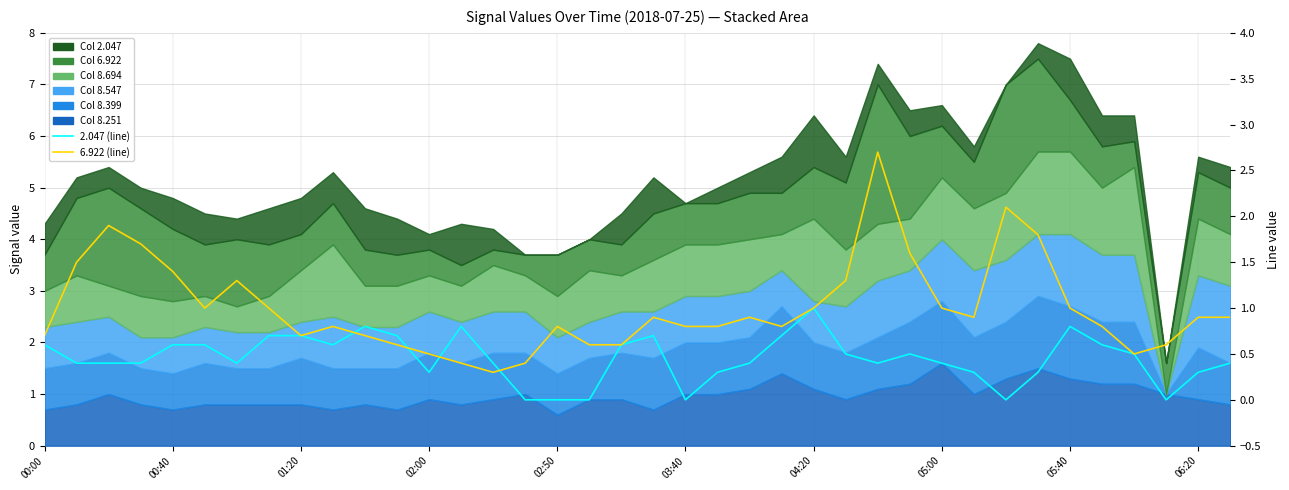

How many times do 2.047 (line) and 6.922 (line) cross each other?

4